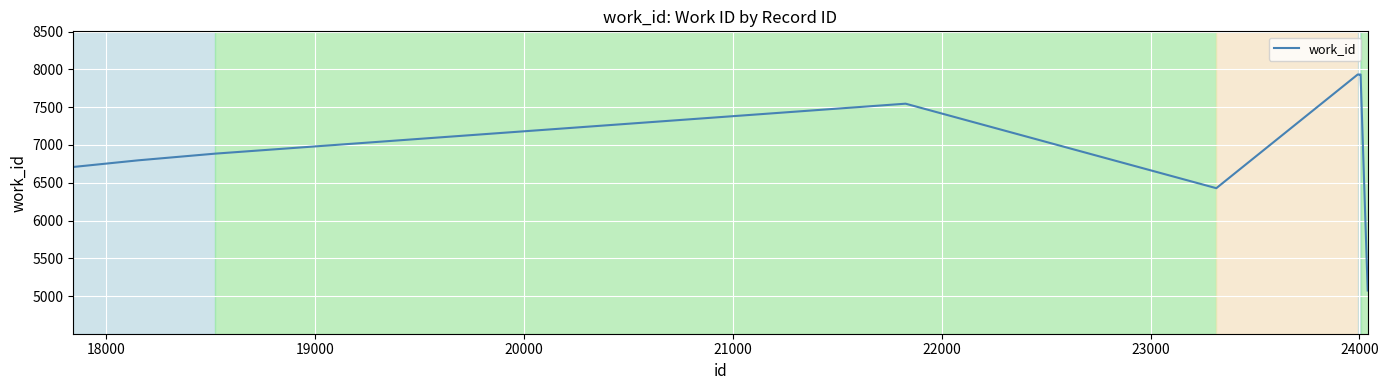

What is the difference between the maximum and minimum values?

2860